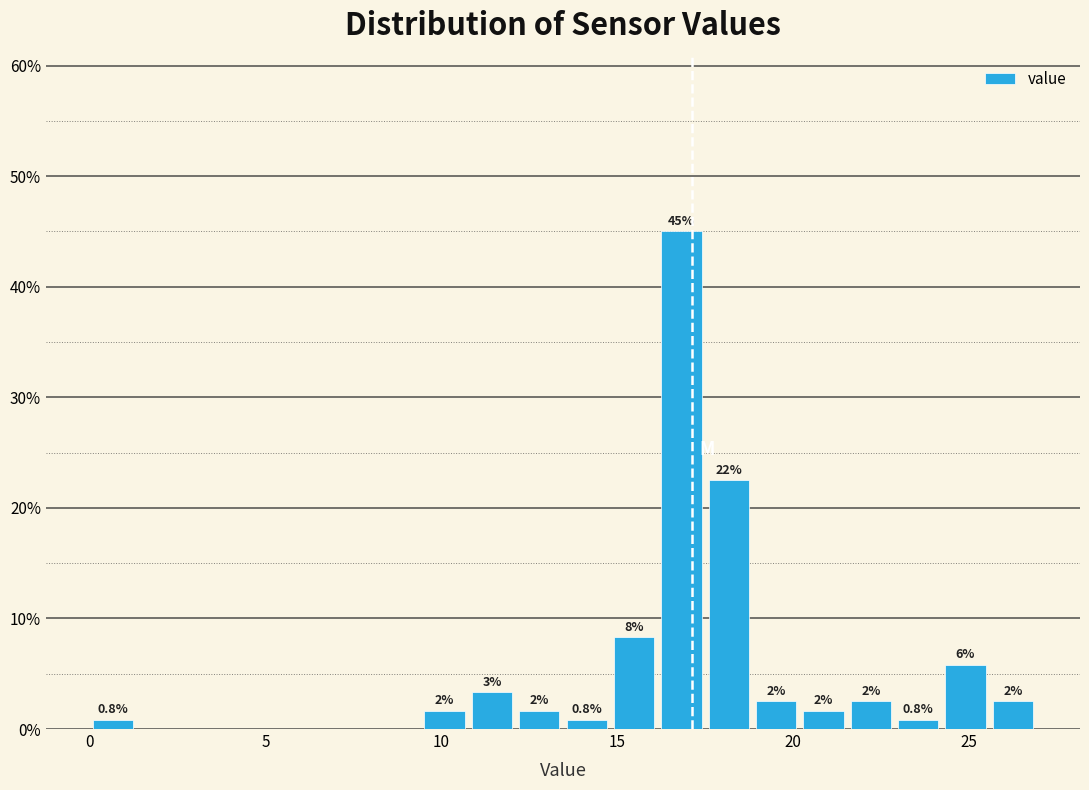

Read against the x-axis, roughly where is the centre of the tallest bar?

17.0